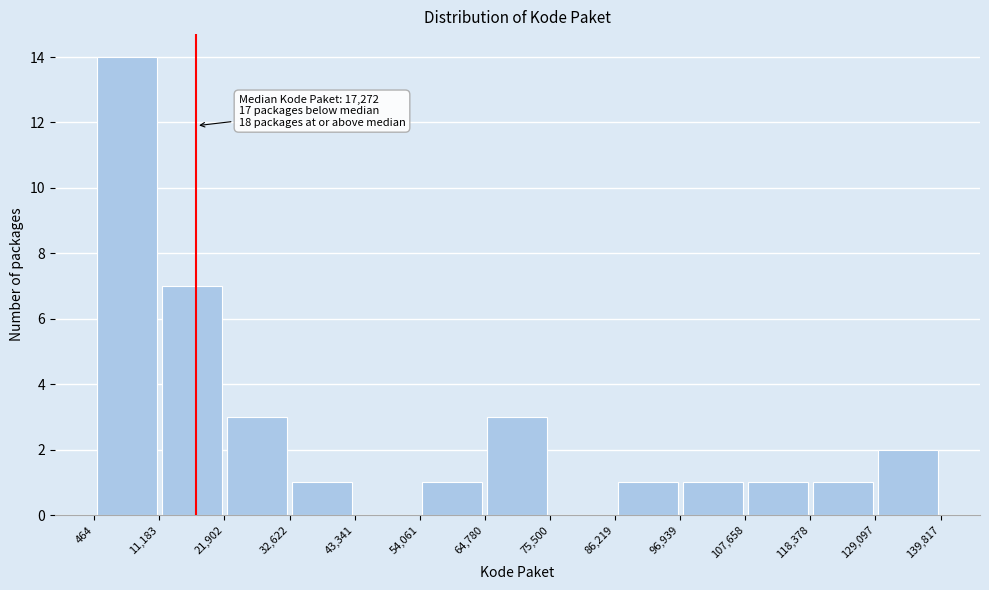

Over which range of the x-axis is the bar tallest?

464 to 11,183